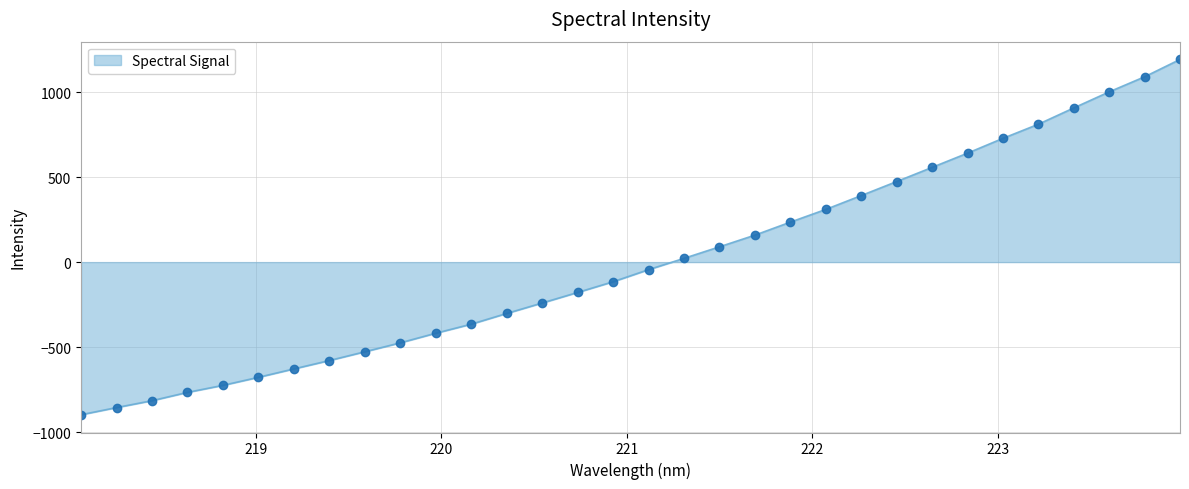

What is the difference between the maximum and minimum values?

2090.3